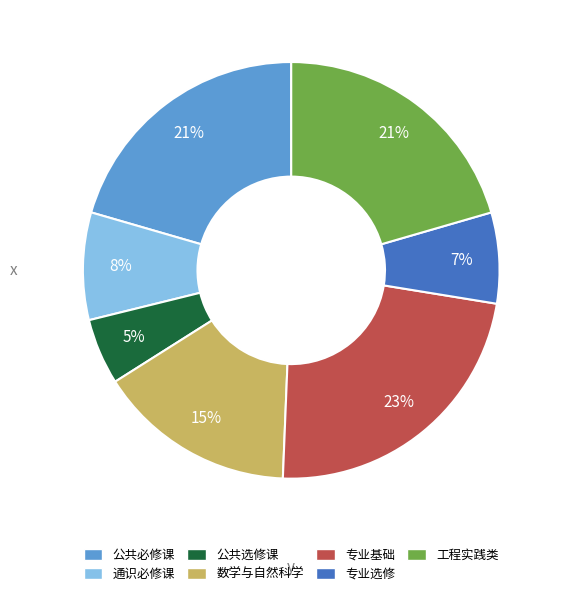

To the nearest percent, what is the average slice percentage?

14%